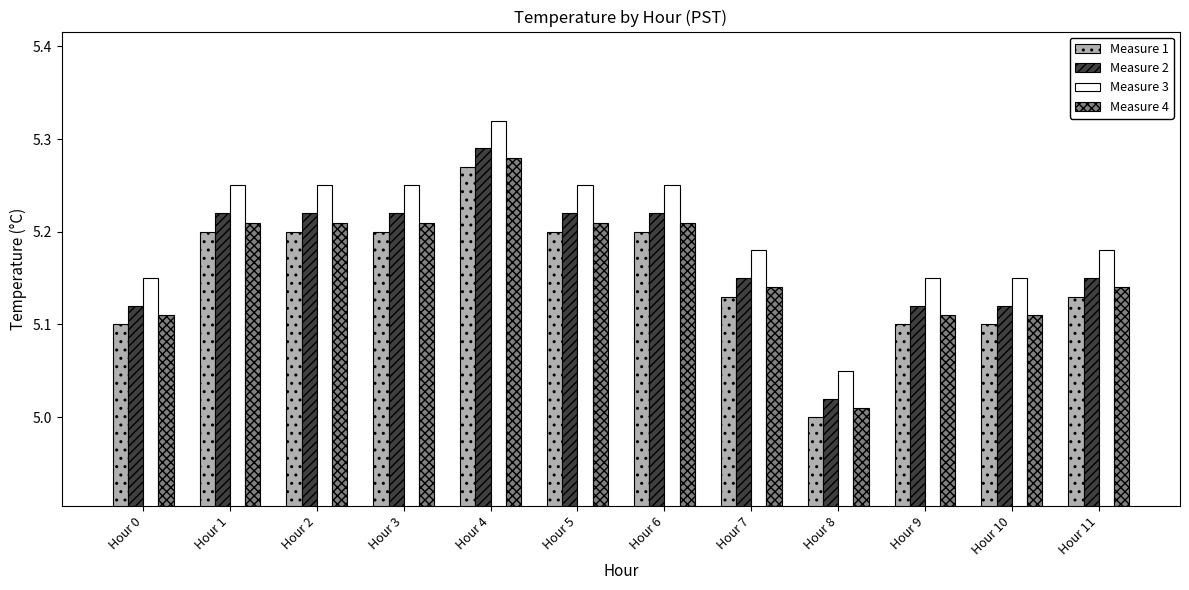

Does the chart contain any negative values?

No